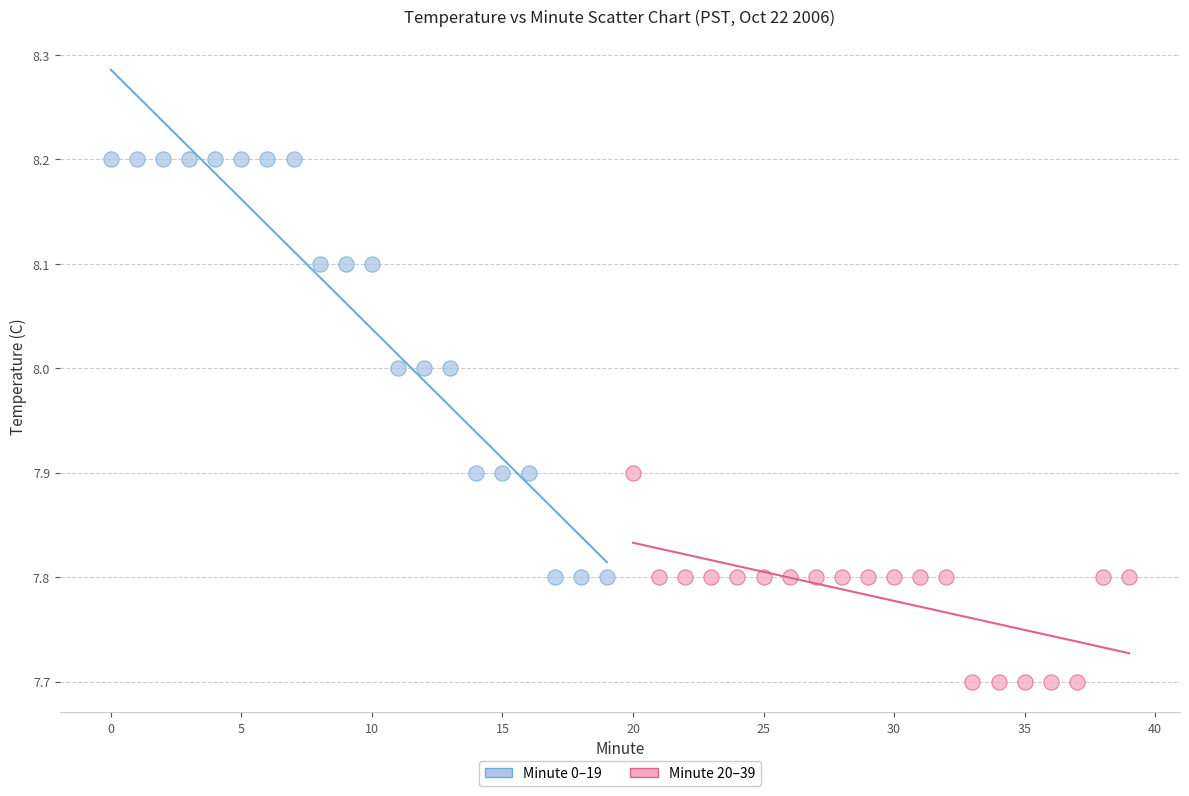

Which series has the widest spread of Y values?

Minute 0–19